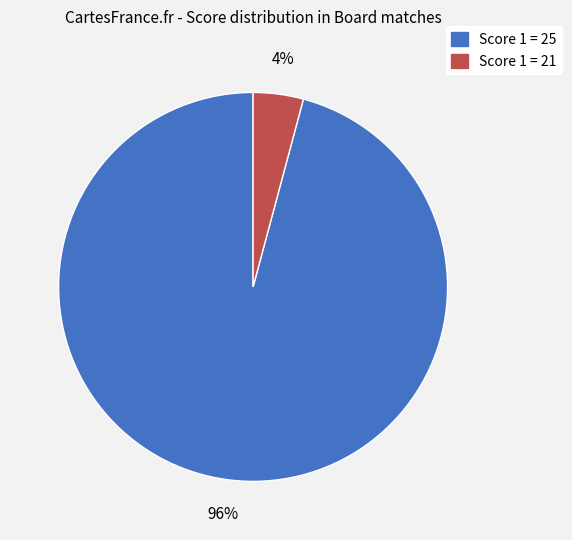

Do Score 1 = 21 and Score 1 = 25 together represent more than half of the pie?

Yes